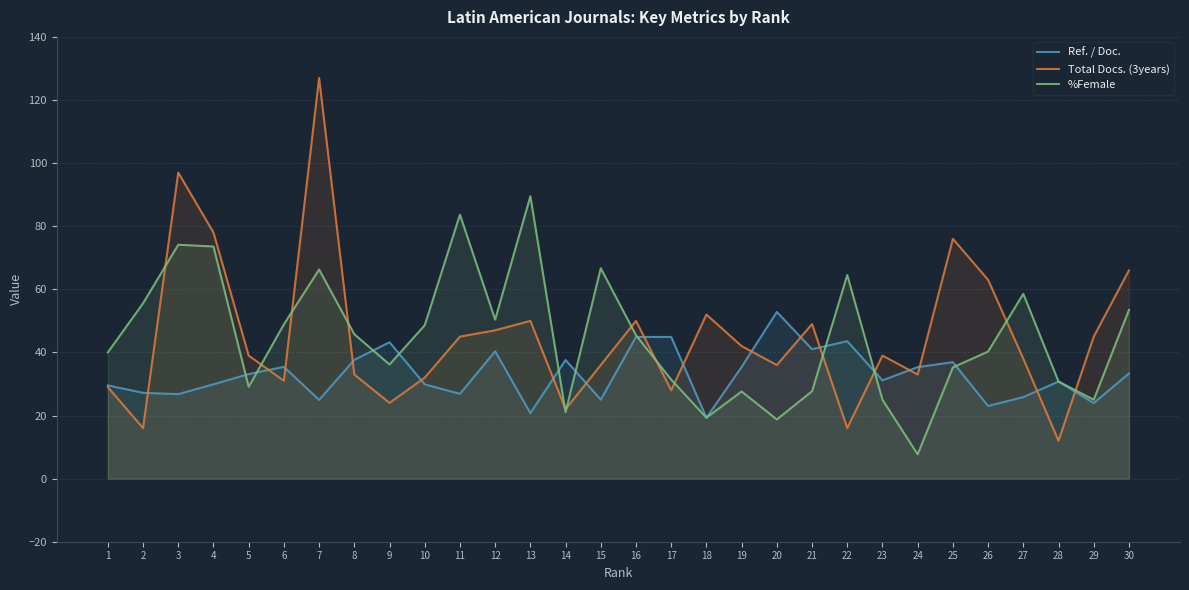

How many categories are shown in the chart?

30